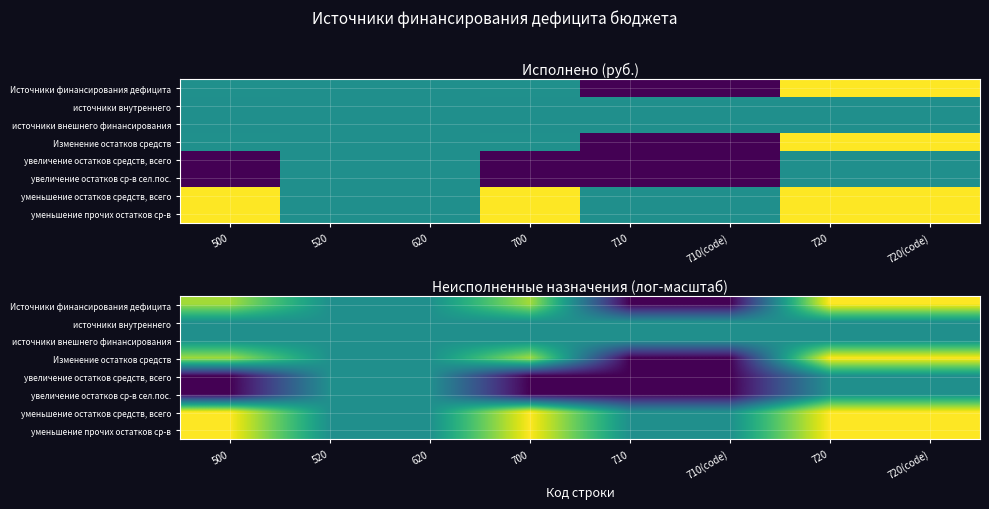

Which category has the highest value in the источники внутреннего series?

500